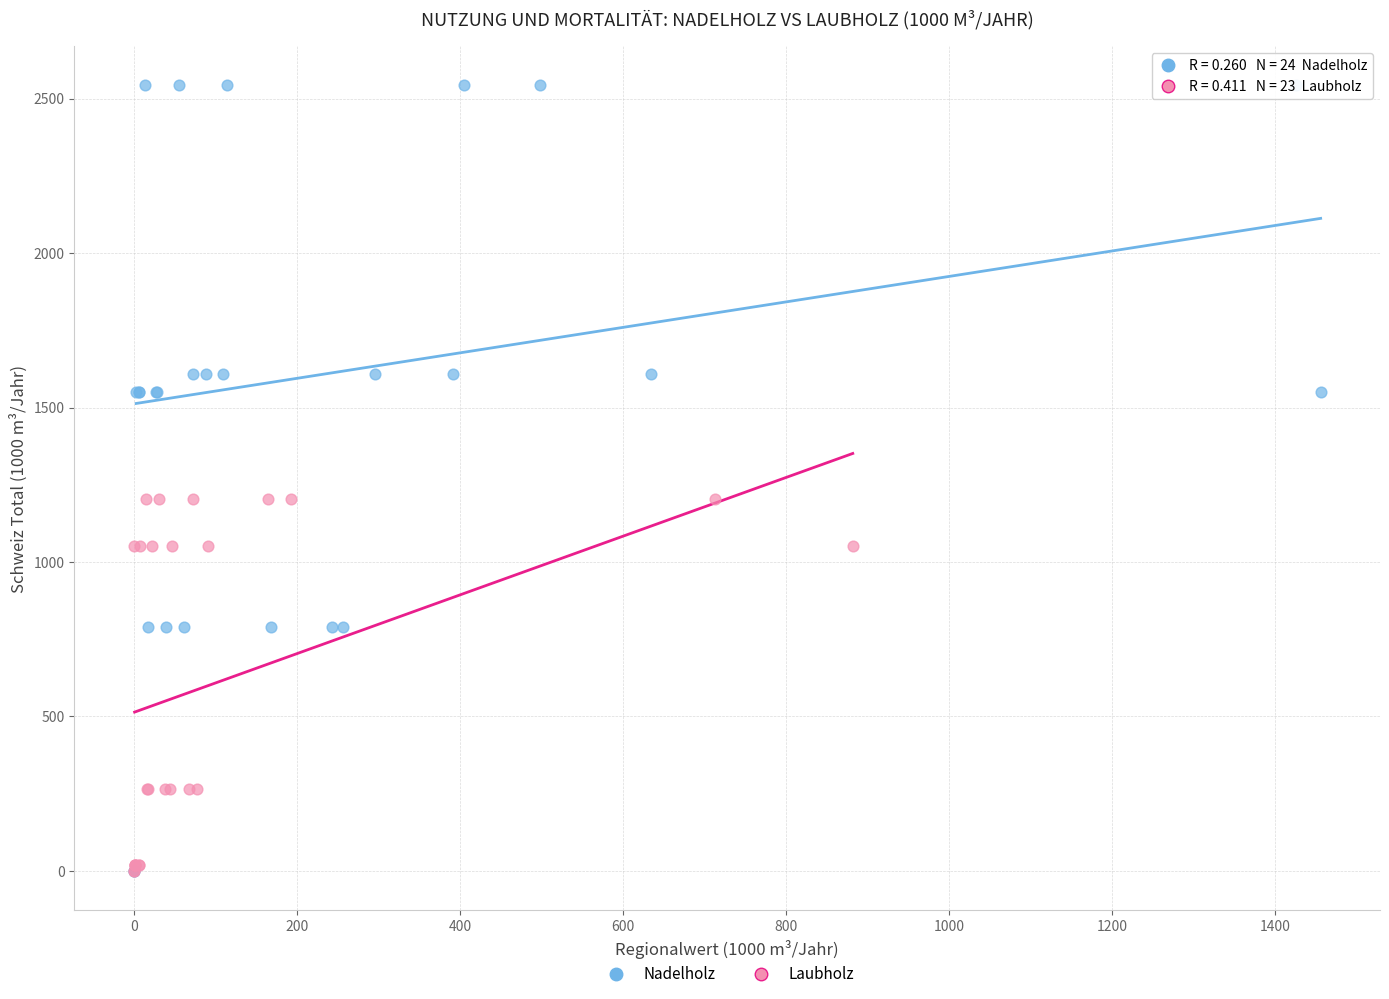

Which series contains the highest Y value?

Nadelholz